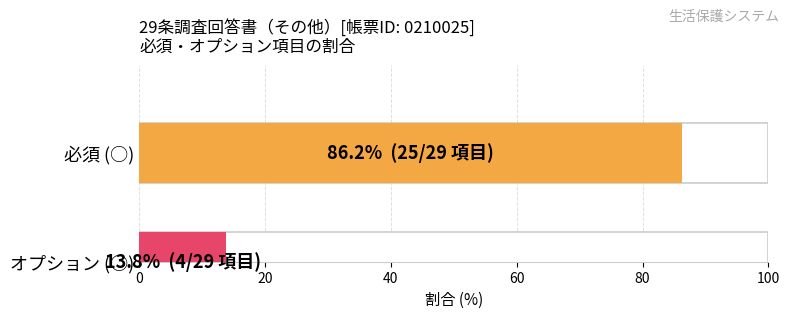

What are all the series names shown in the legend?

必須, オプション